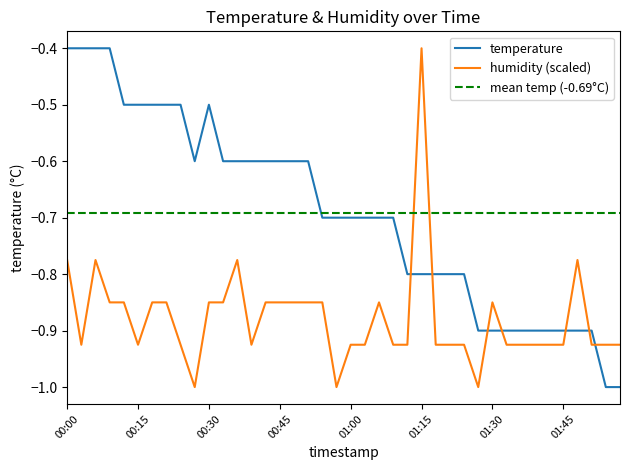

What is the total value across all series at 00:00?

-1.2